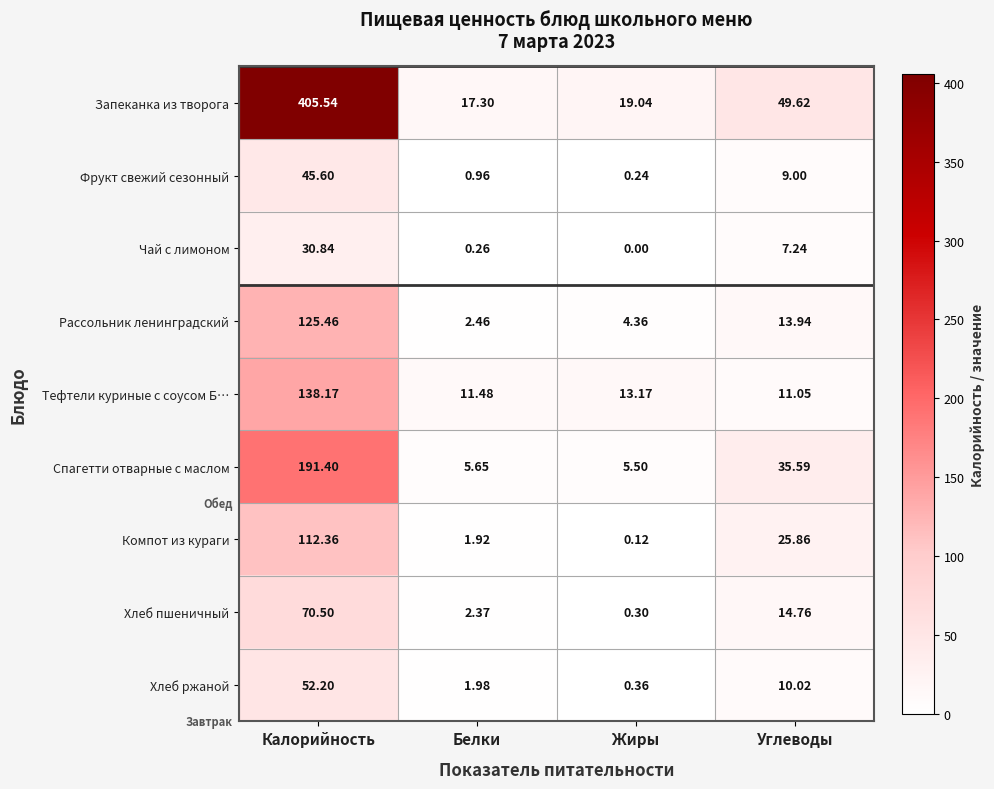

At which label is Чай с лимоном closest to 15?

Углеводы